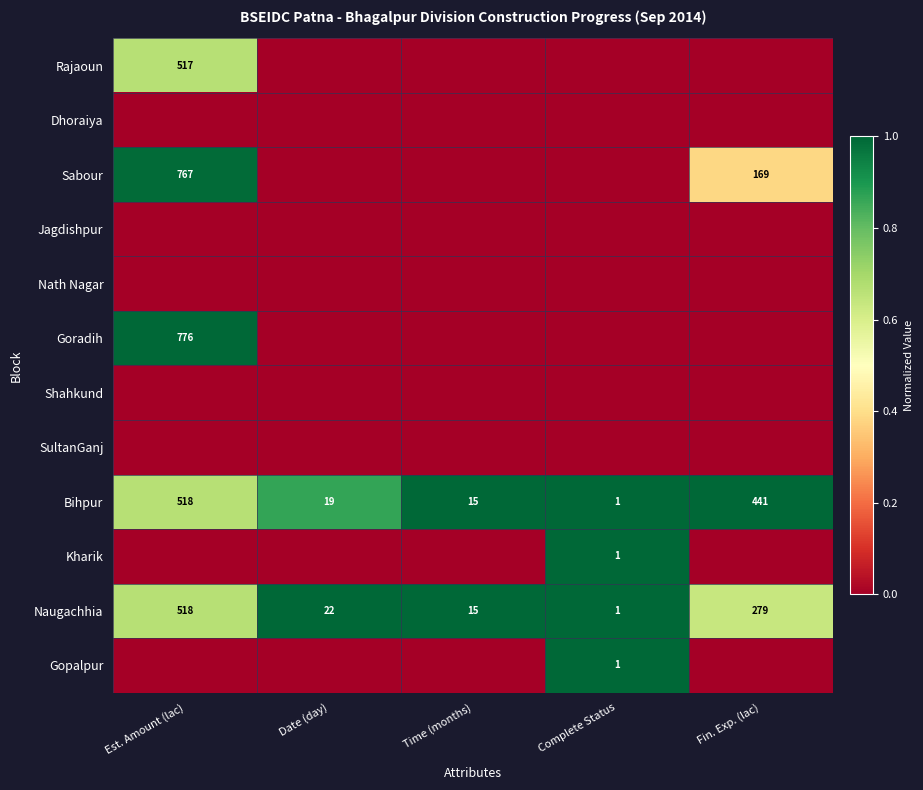

What is the average value of the Naugachhia series?

167